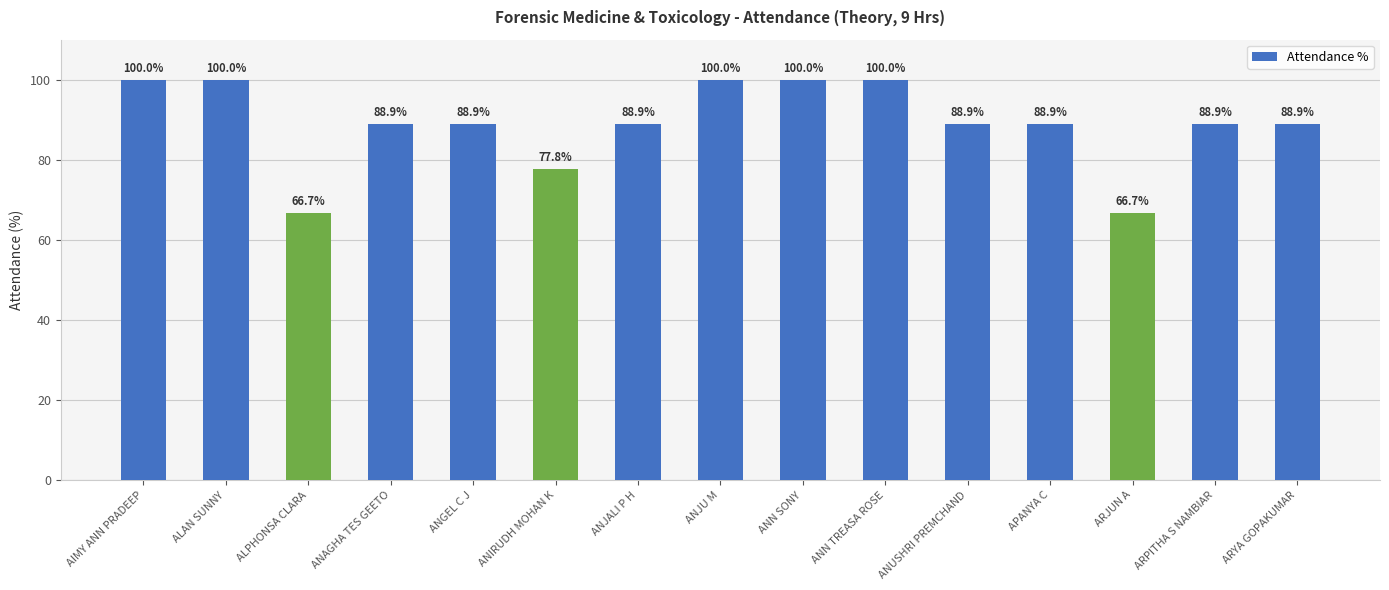

Reading right to left, what are all the values shown in this chart?

ARYA GOPAKUMAR=88.9	ARPITHA S NAMBIAR=88.9	ARJUN A=66.7	APANYA C=88.9	ANUSHRI PREMCHAND=88.9	ANN TREASA ROSE=100.0	ANN SONY=100.0	ANJU M=100.0	ANJALI P H=88.9	ANIRUDH MOHAN K=77.8	ANGEL C J=88.9	ANAGHA TES GEETO=88.9	ALPHONSA CLARA=66.7	ALAN SUNNY=100.0	AIMY ANN PRADEEP=100.0